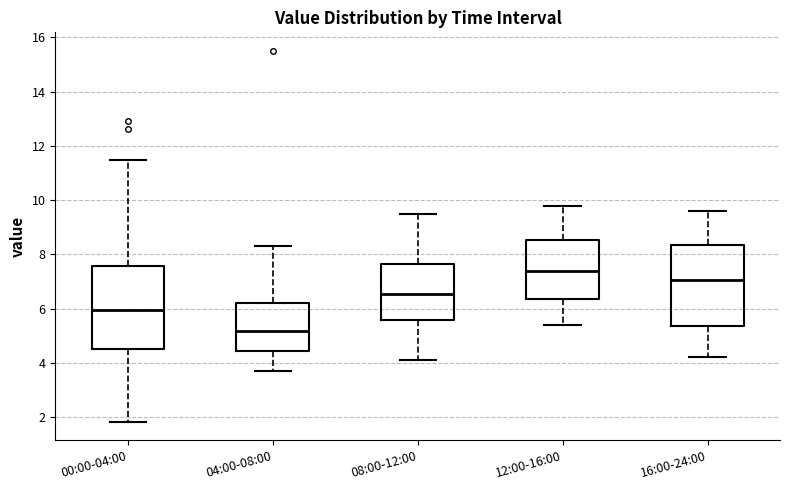

Where does the median line of the box for 16:00-24:00 sit on the y-axis? The values are not printed on the chart, so give them approximately, as read against the axis.

7.0